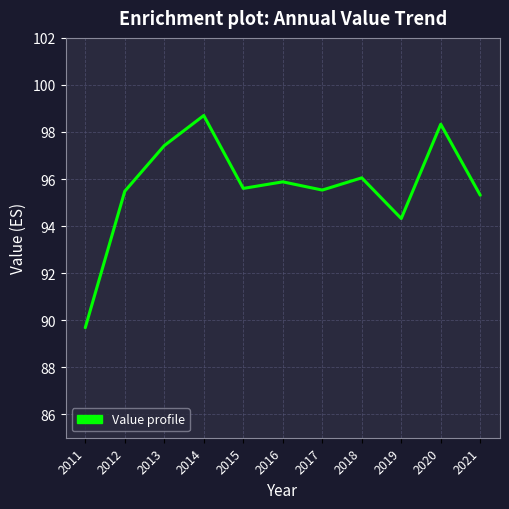

The chart shows a value of 98.7 at 2014. True or false?

True